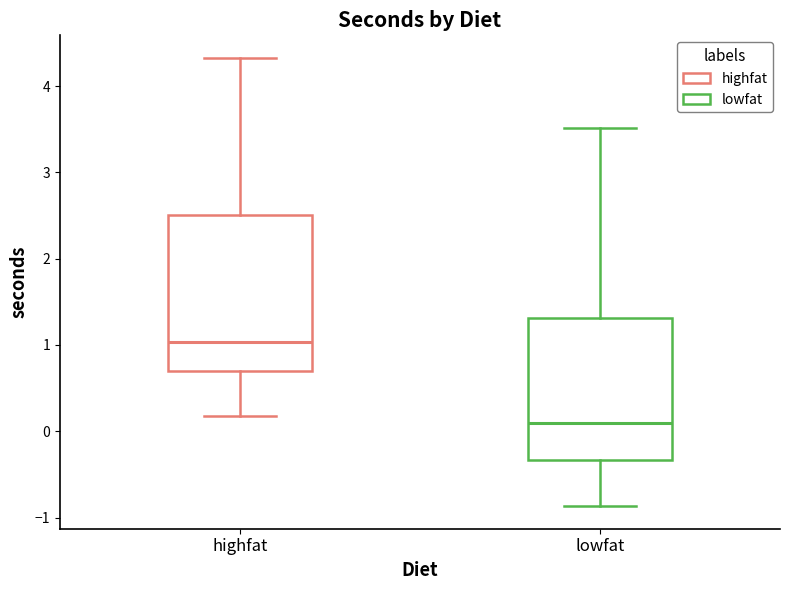

Reading left to right, transcribe this box plot: for each box, give where its median line is, the range the box spans, and where its two whiskers end, as read against the y-axis. The values are not printed on the chart, so give them approximately, as read against the axis.

highfat: median 1.0, box 0.7 to 2.5, whiskers 0.2 to 4.3
lowfat: median 0.1, box -0.3 to 1.3, whiskers -0.9 to 3.5